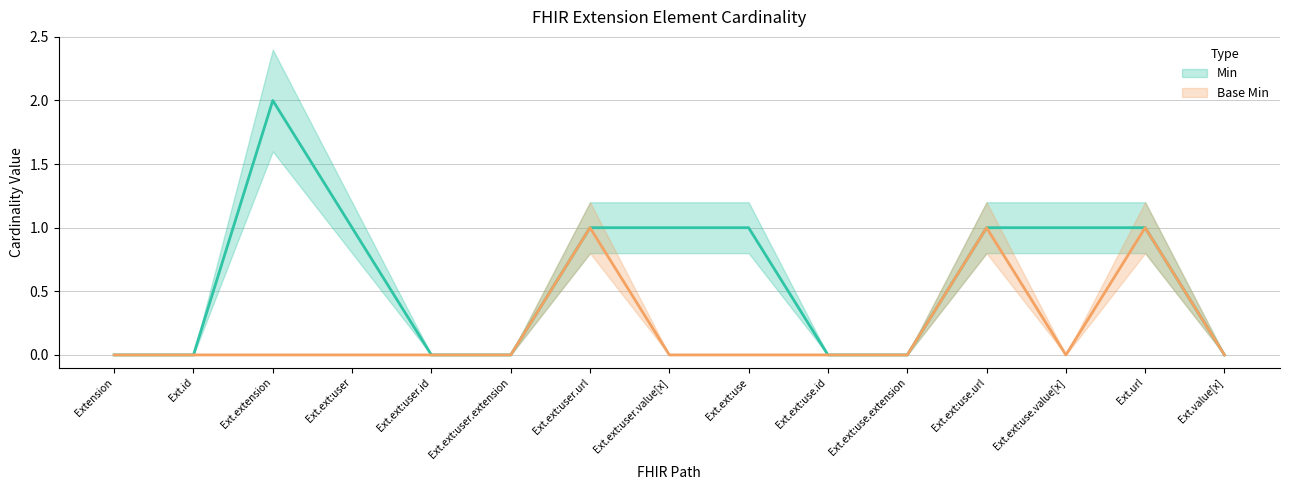

The value of Base Min at Ext.ext:use is 0. True or false?

False